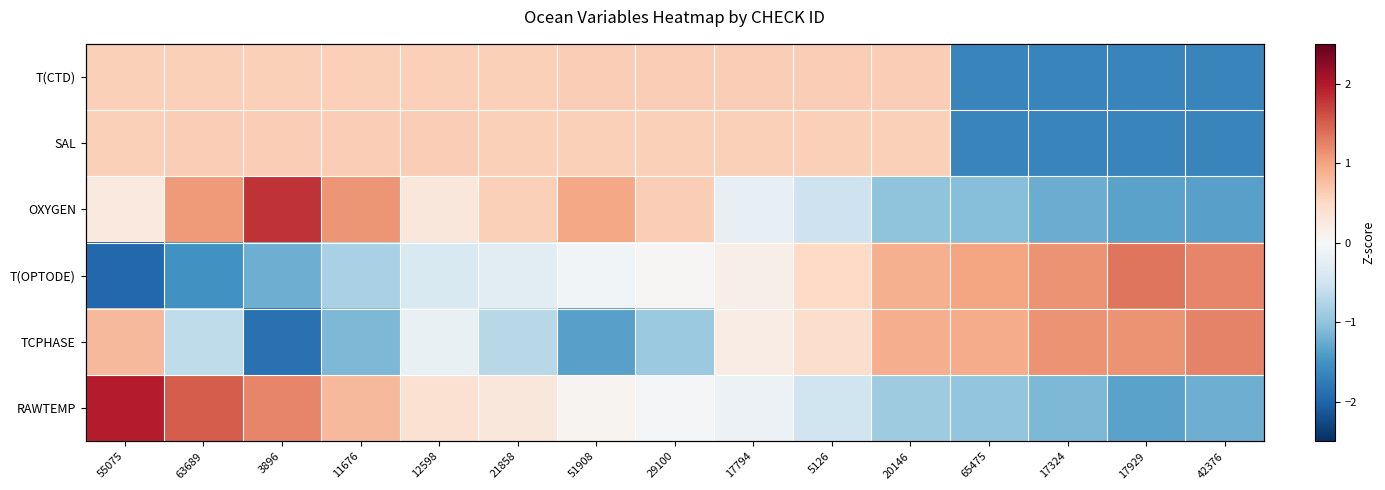

What is the total value across all series at 3896?

1.1